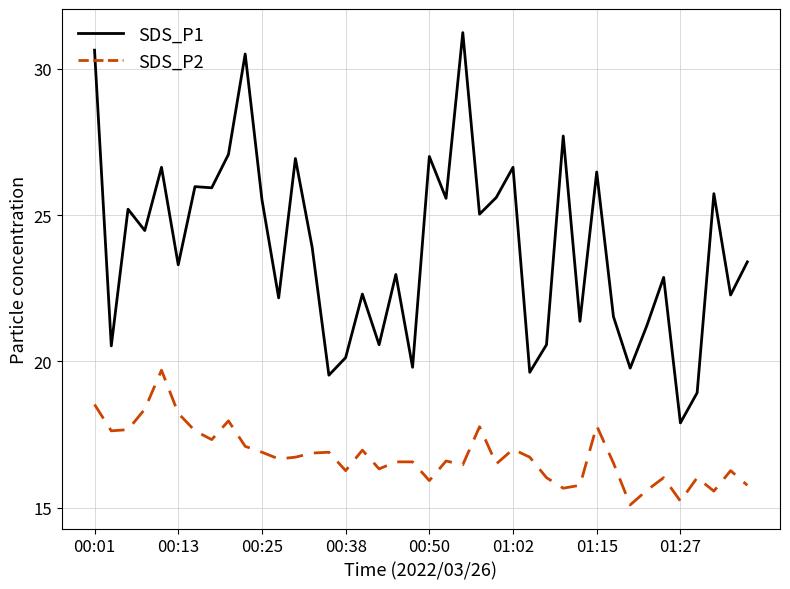

What is the maximum value shown in the chart?

31.2